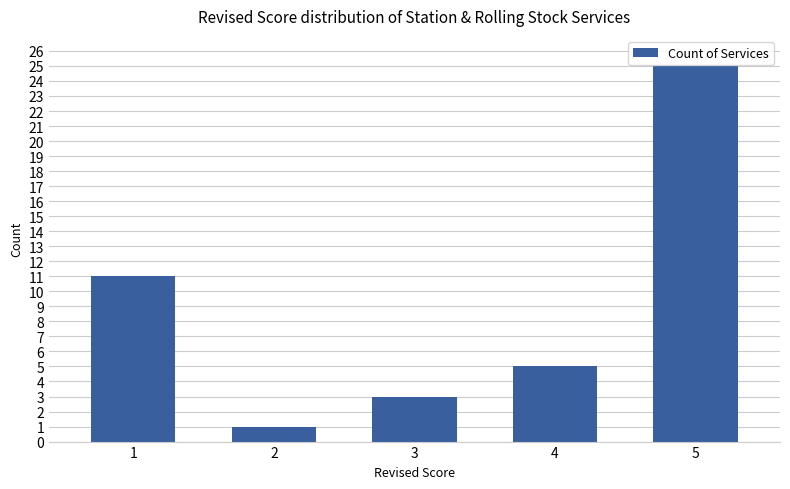

Where is the data nearest to the value 13?

1